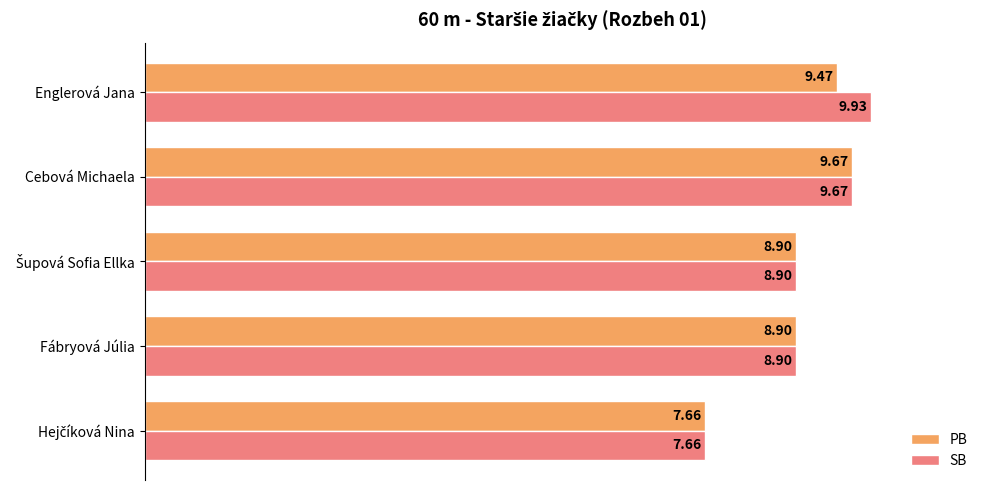

What is the average value of the SB series?

9.0